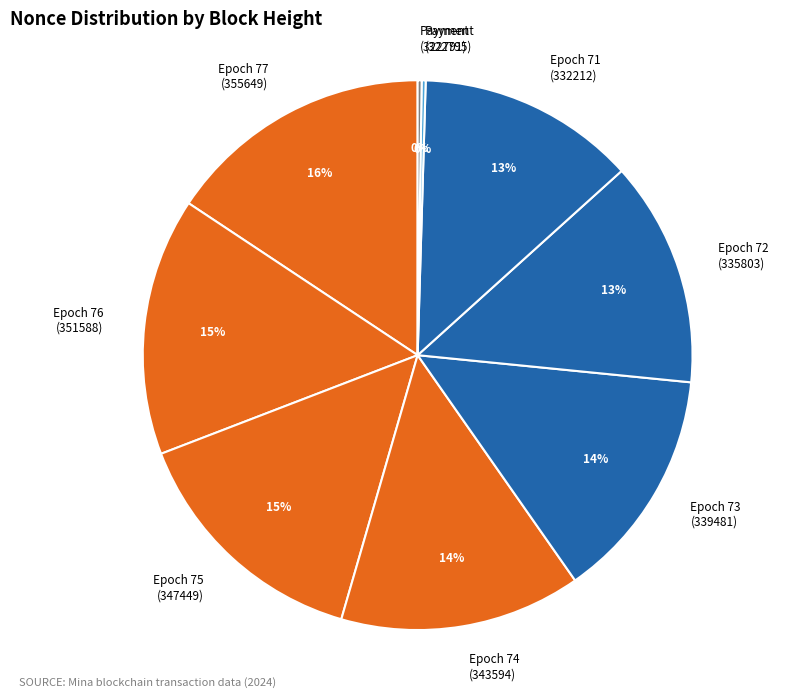

Between Epoch 74 (343594) and Epoch 77 (355649), which is larger?

Epoch 77 (355649)